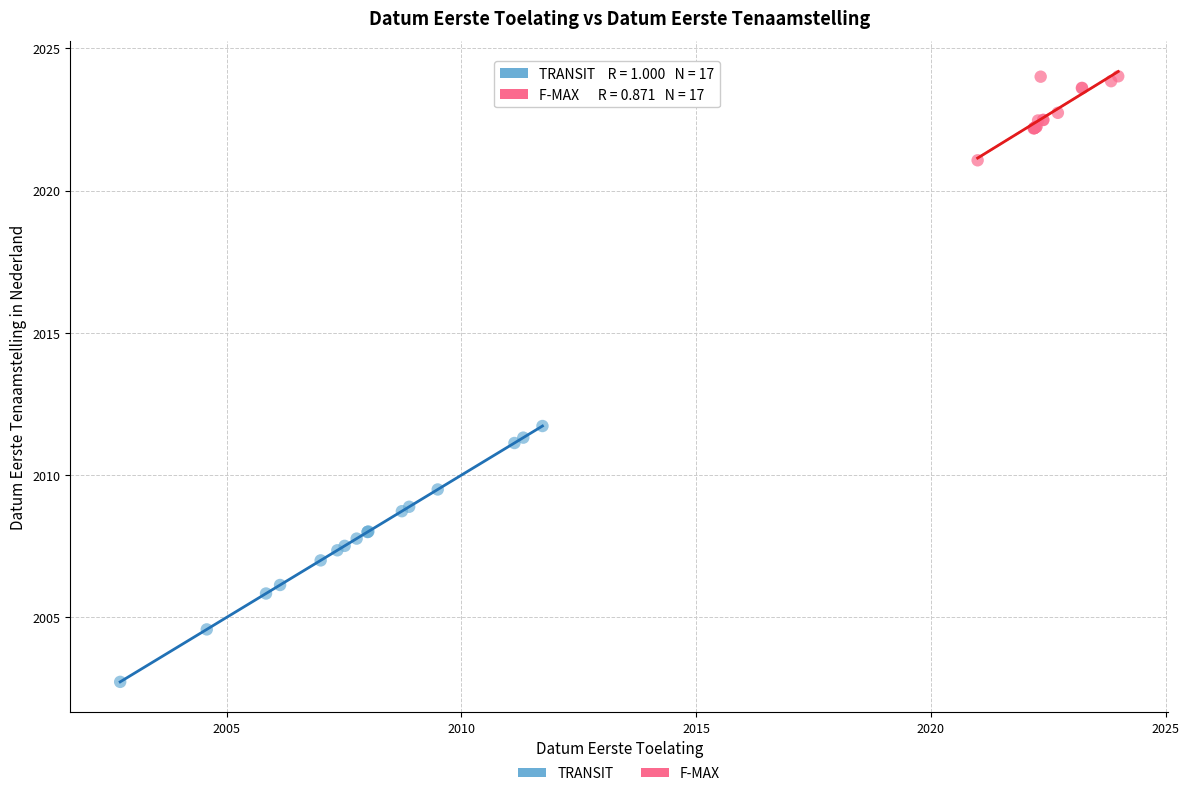

Which series has the widest spread of Y values?

TRANSIT